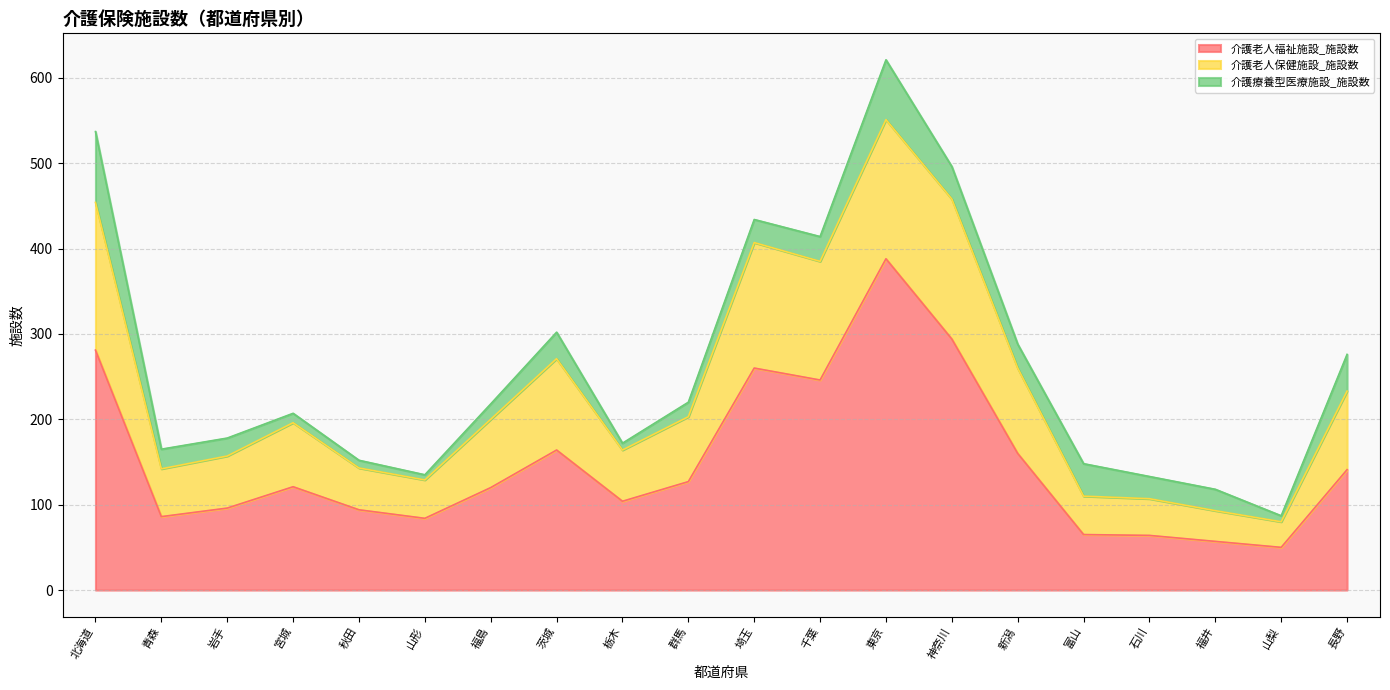

What is the lowest value of the 介護老人福祉施設_施設数 series?

50